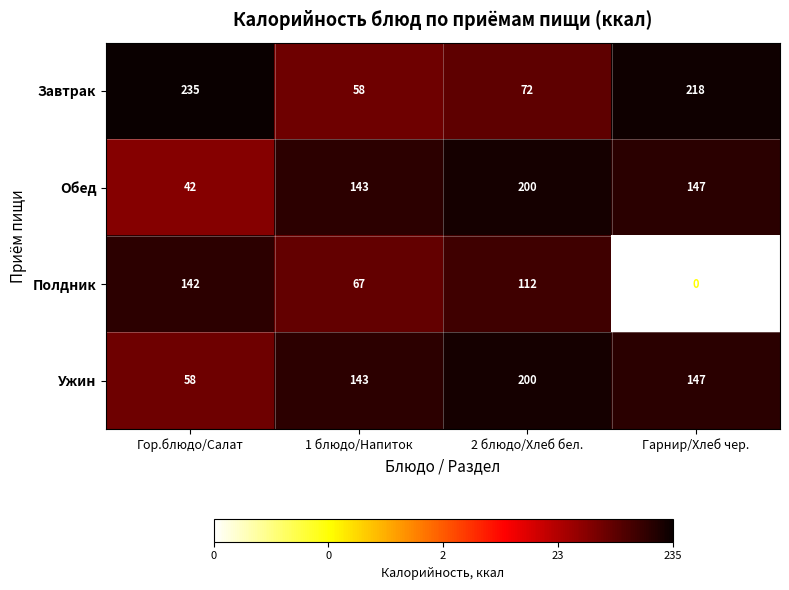

Which series has the widest spread of values?

Завтрак